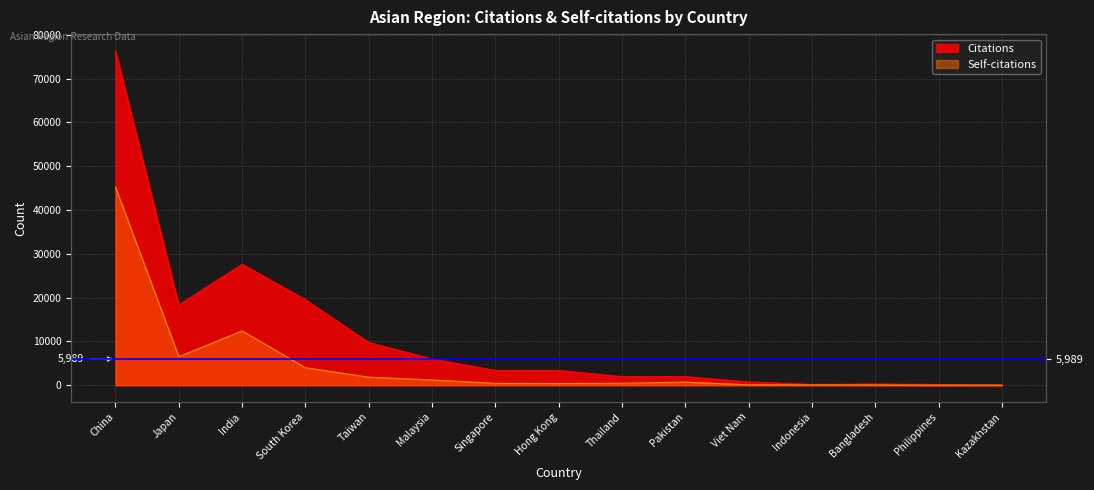

At which label is Self-citations closest to 22621?

India